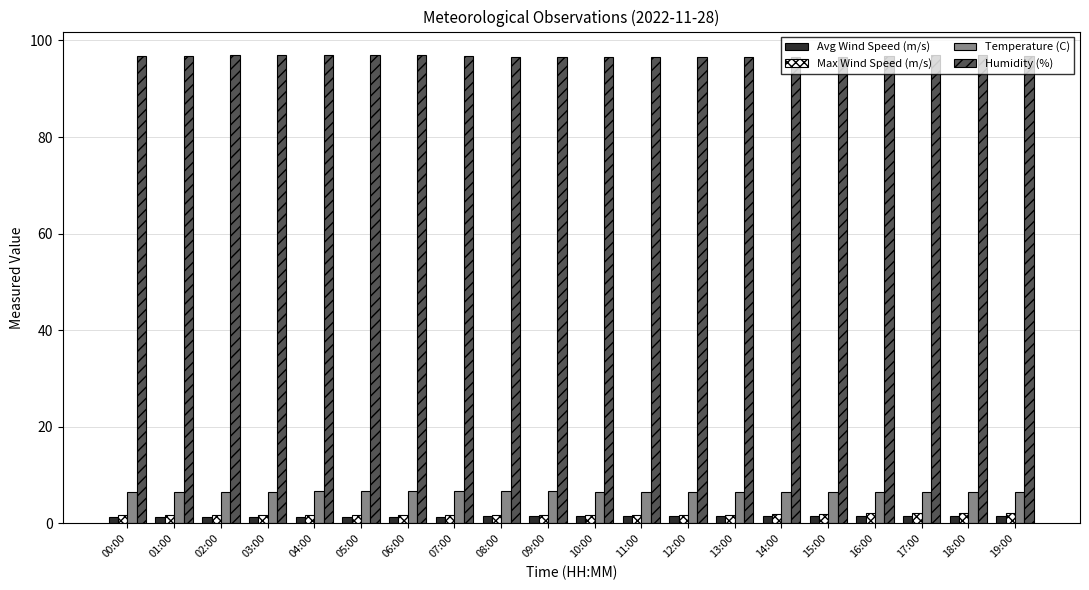

The value of Temperature (C) at 00:00 is 2.5. True or false?

False